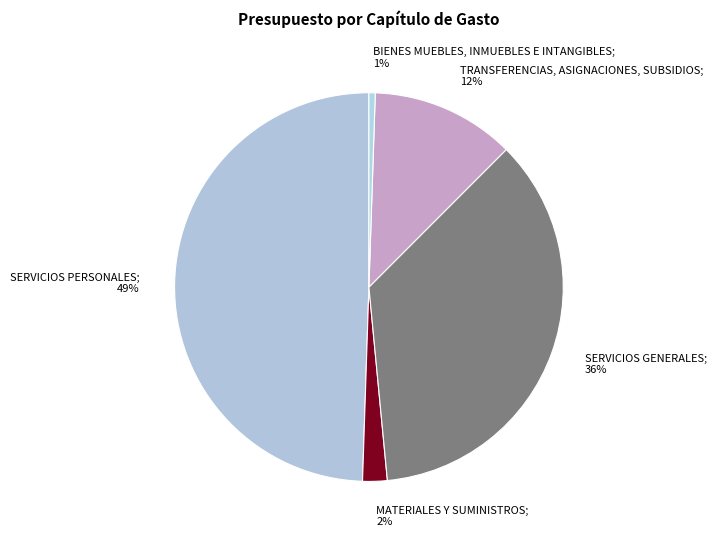

To the nearest percent, what is the average slice percentage?

20%